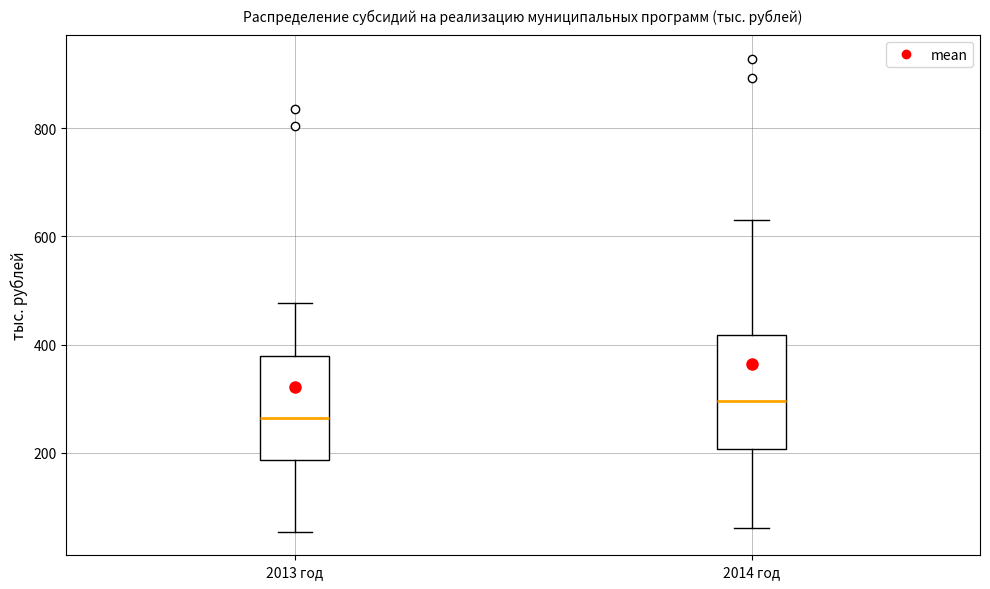

Reading left to right, transcribe this box plot: for each box, give where its median line is, the range the box spans, and where its two whiskers end, as read against the y-axis. The values are not printed on the chart, so give them approximately, as read against the axis.

2013 год: median 260, box 180 to 380, whiskers 60 to 480
2014 год: median 300, box 200 to 420, whiskers 60 to 620